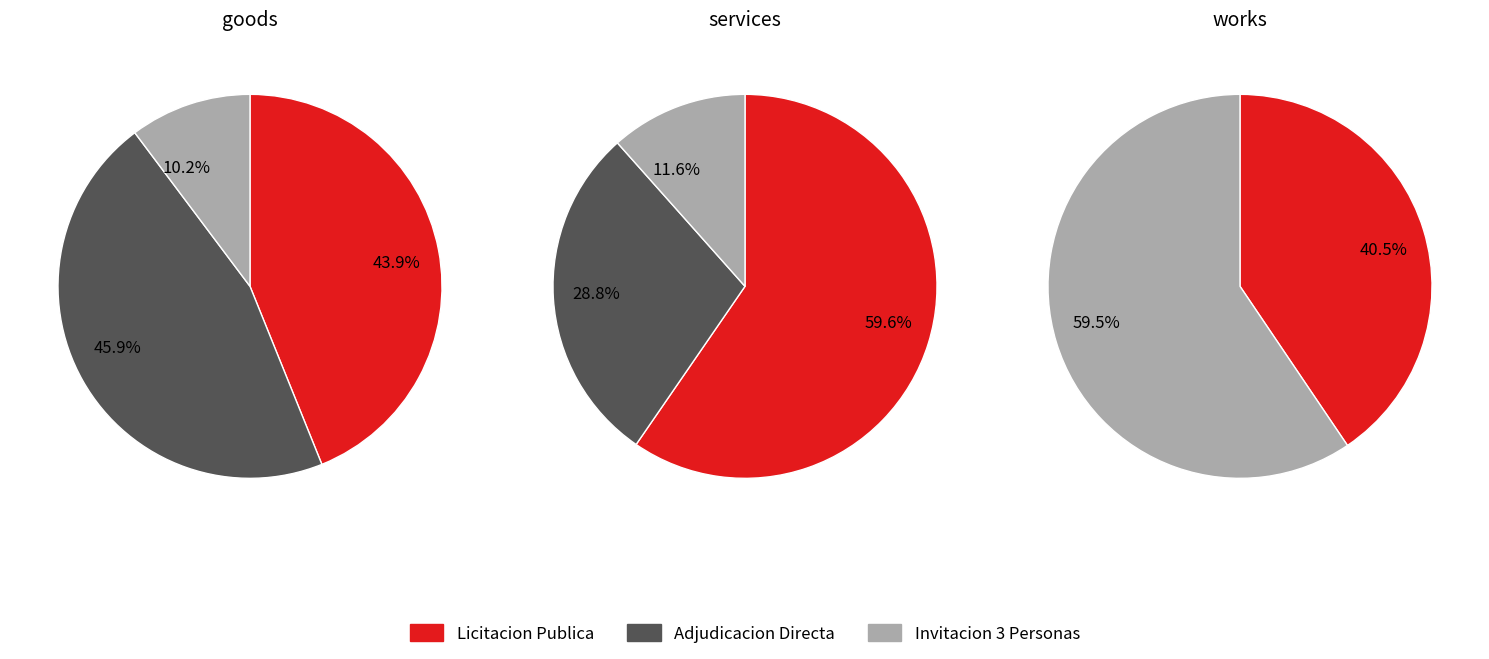

Is it true that 3 is 1% of the pie?

False